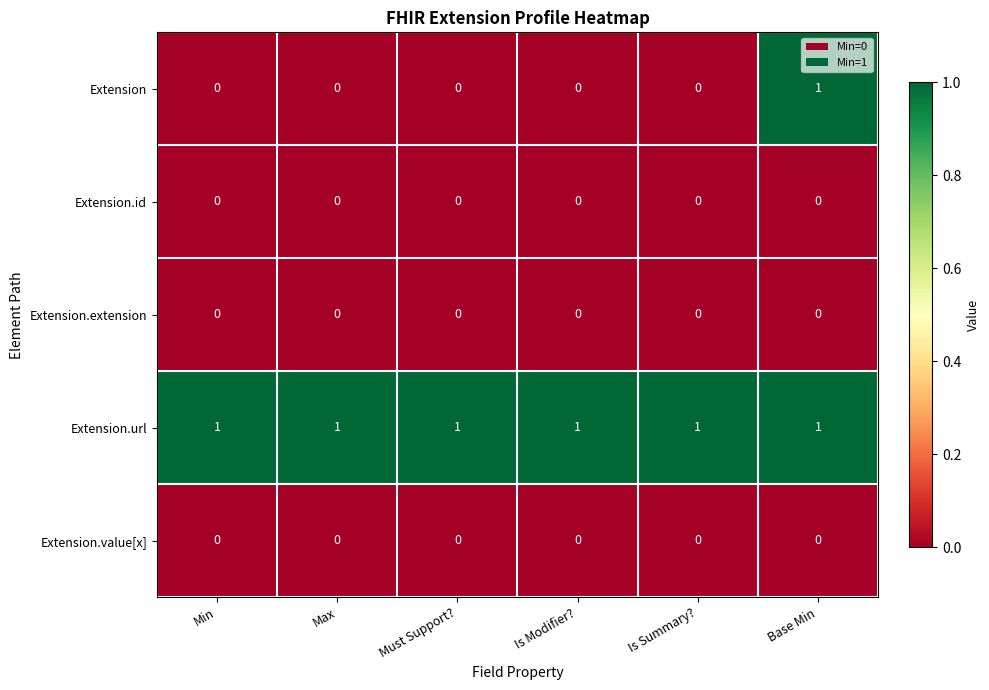

The Extension.extension series shows 0 at Must Support?. True or false?

True